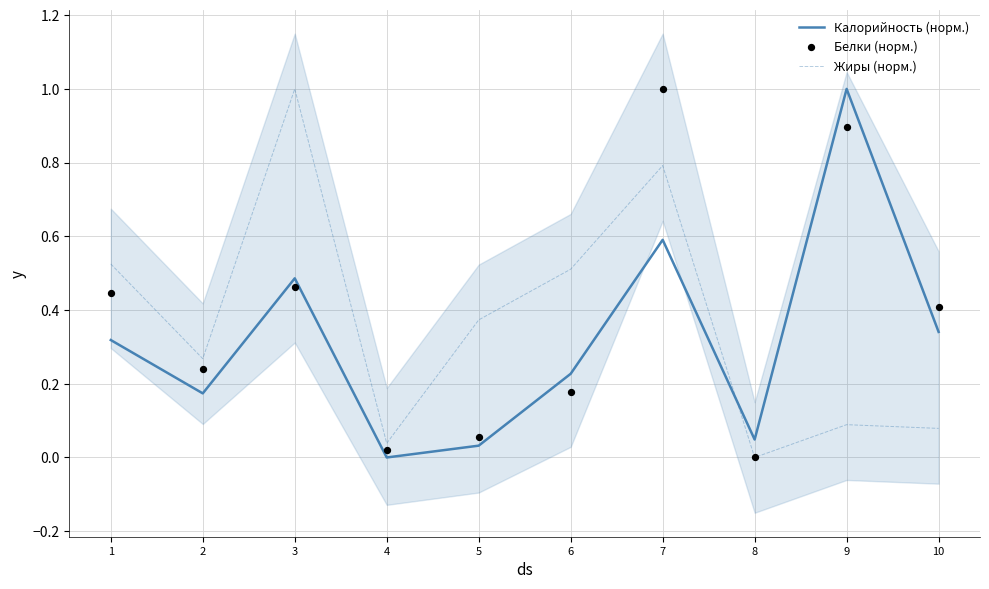

What are all the series names shown in the legend?

Калорийность (норм.), Жиры (норм.), Белки (норм.)